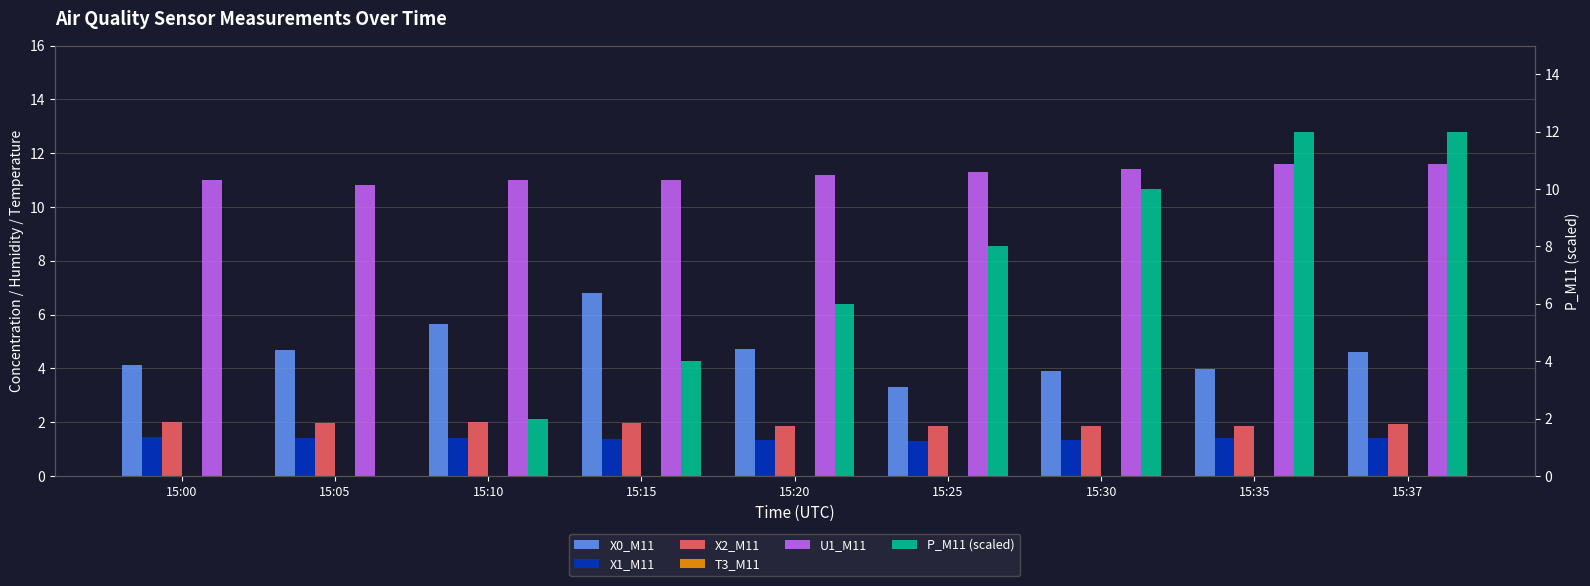

Which has a higher value, 15:25 or 15:00?

15:00